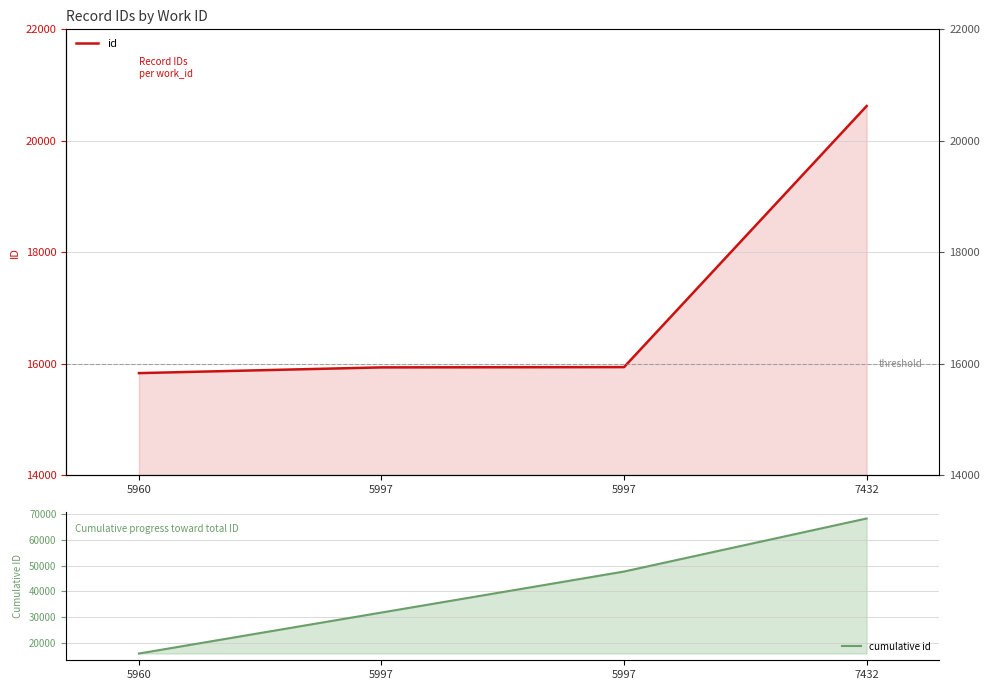

Which series has the largest range (max minus min)?

cumulative id